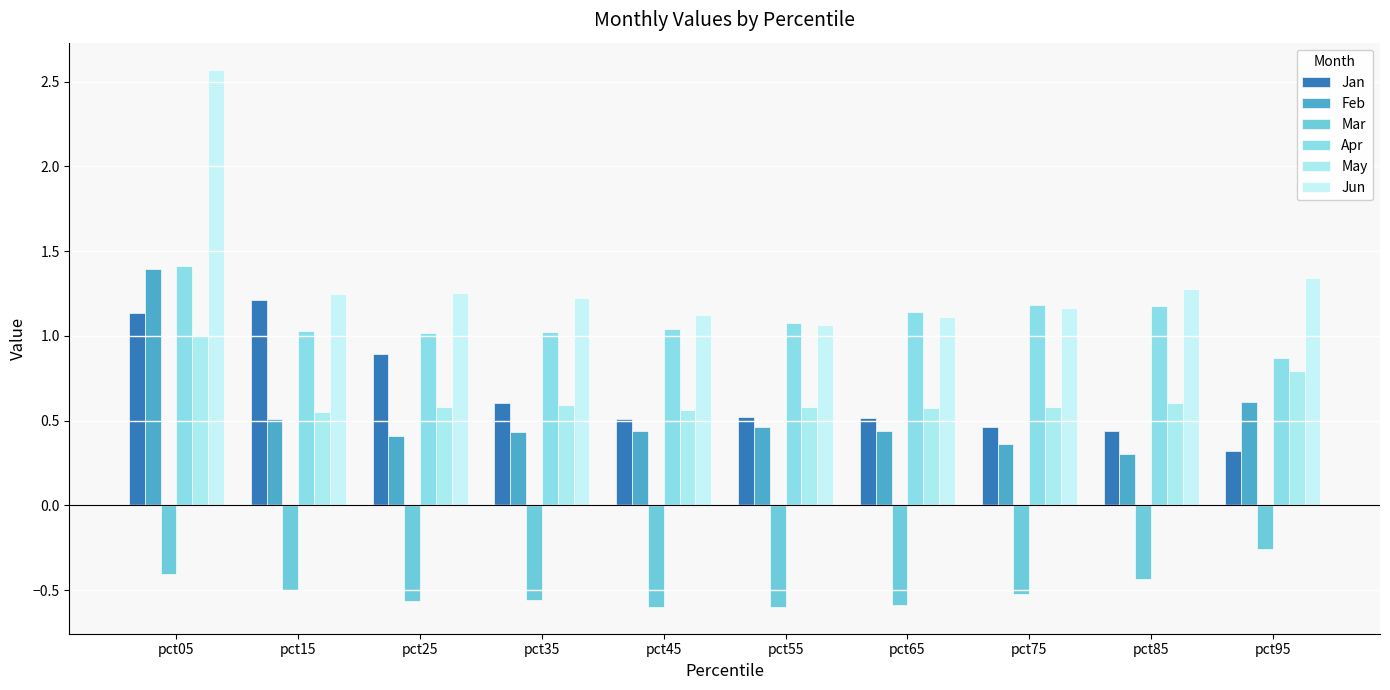

True or false: Mar has a value of -0.8 at pct35.

False